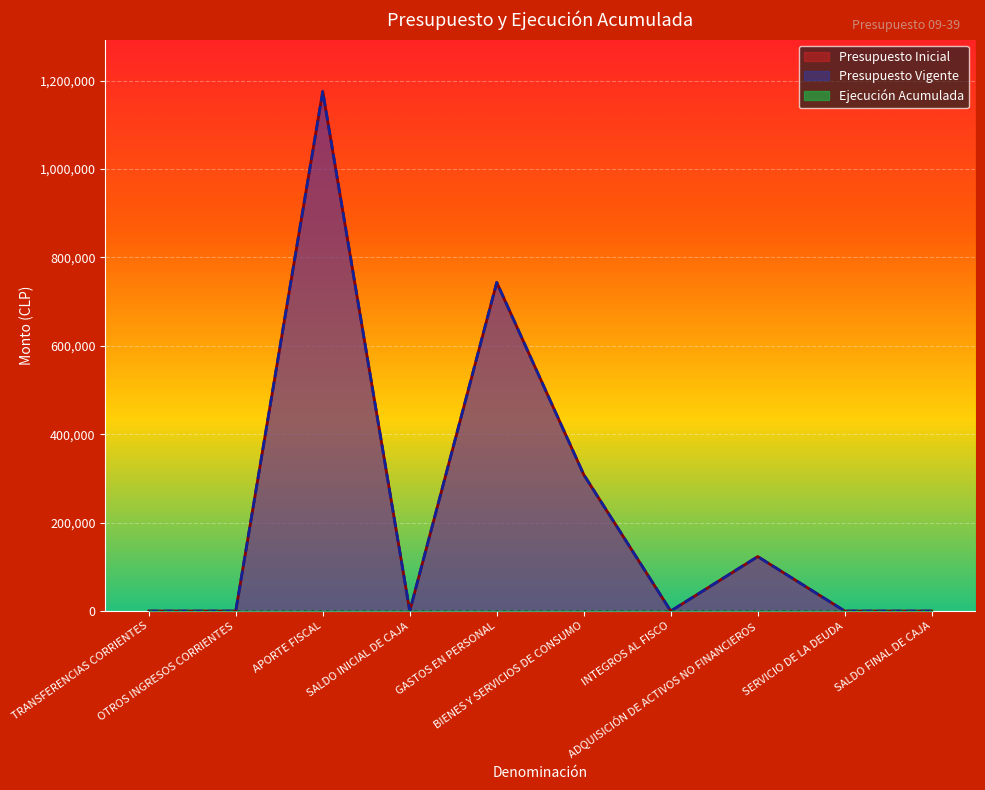

Reading left to right, list all the values displayed in this chart.

Presupuesto Inicial: TRANSFERENCIAS CORRIENTES=10	OTROS INGRESOS CORRIENTES=20	APORTE FISCAL=1175358	SALDO INICIAL DE CAJA=20	GASTOS EN PERSONAL=743375	BIENES Y SERVICIOS DE CONSUMO=308679	INTEGROS AL FISCO=20	ADQUISICIÓN DE ACTIVOS NO FINANCIEROS=123314	SERVICIO DE LA DEUDA=10	SALDO FINAL DE CAJA=10
Presupuesto Vigente: TRANSFERENCIAS CORRIENTES=10	OTROS INGRESOS CORRIENTES=20	APORTE FISCAL=1175358	SALDO INICIAL DE CAJA=20	GASTOS EN PERSONAL=743375	BIENES Y SERVICIOS DE CONSUMO=308679	INTEGROS AL FISCO=20	ADQUISICIÓN DE ACTIVOS NO FINANCIEROS=123314	SERVICIO DE LA DEUDA=10	SALDO FINAL DE CAJA=10